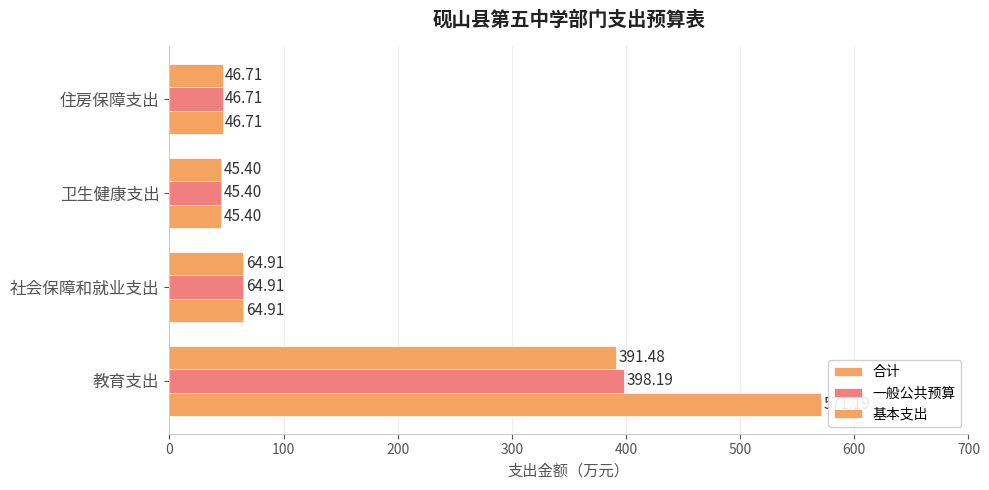

How many distinct data groups are displayed?

3